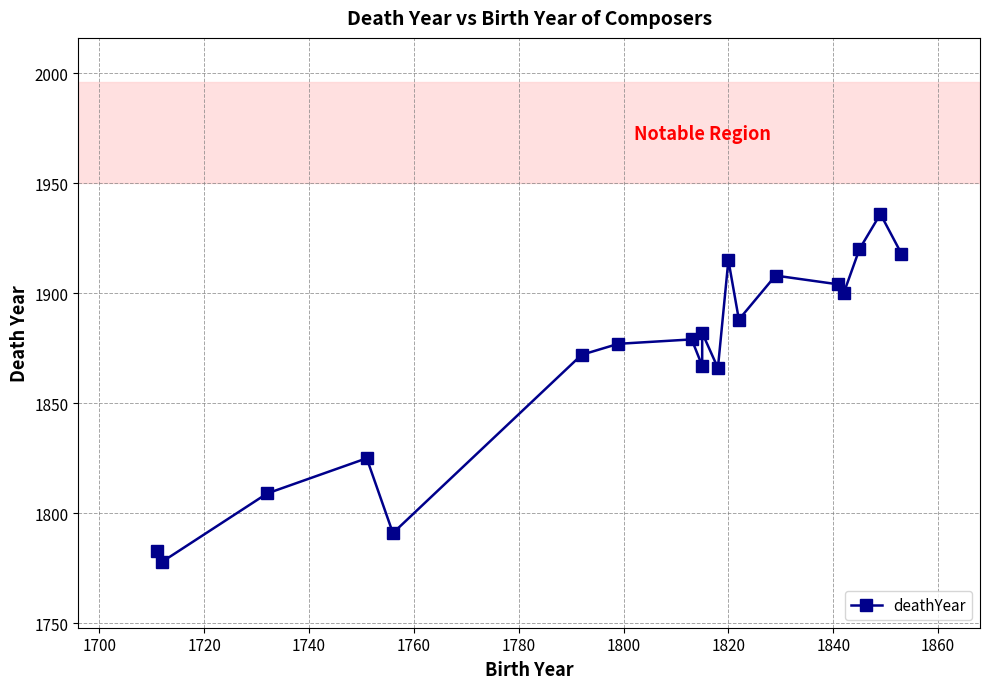

How many data points are less than 1879?

9